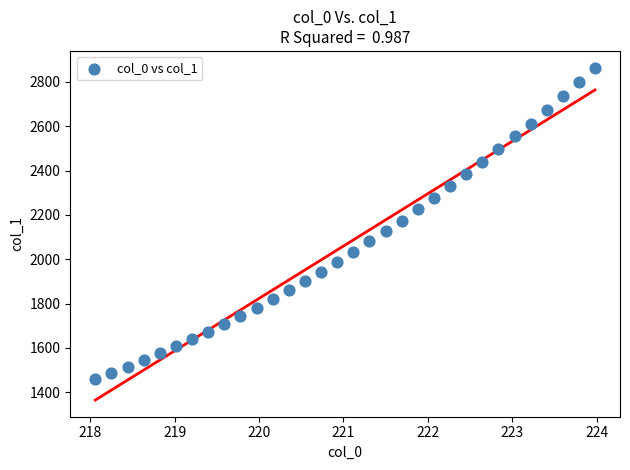

What is the range of Y values (max minus min)?

1404.7